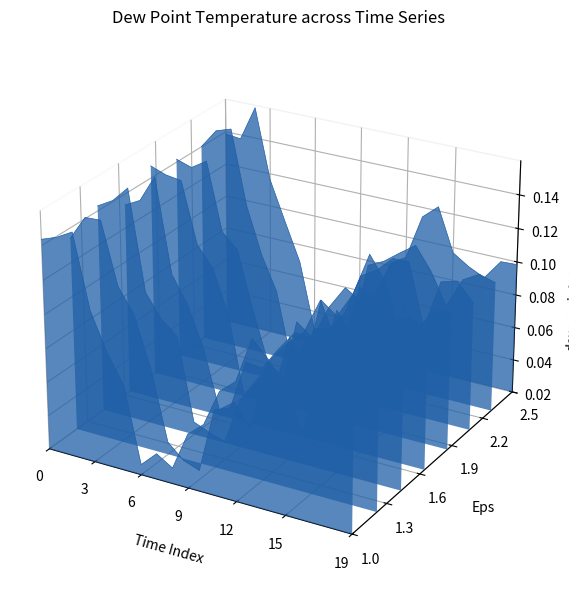

At which category does the data reach its first local peak?

6